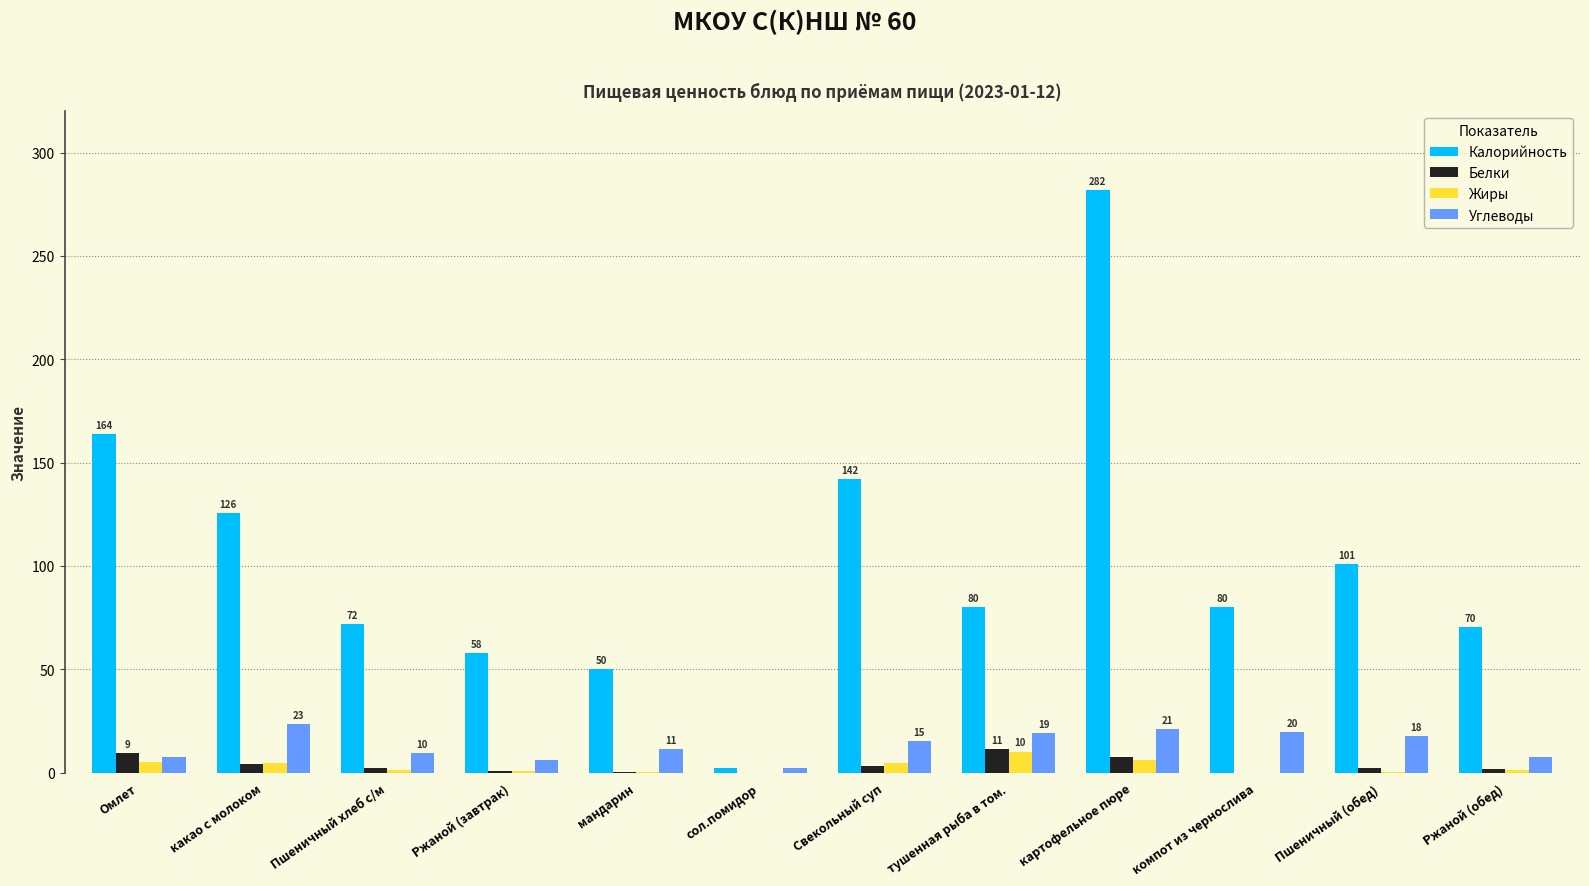

The Калорийность series shows 46.0 at Свекольный суп. True or false?

False